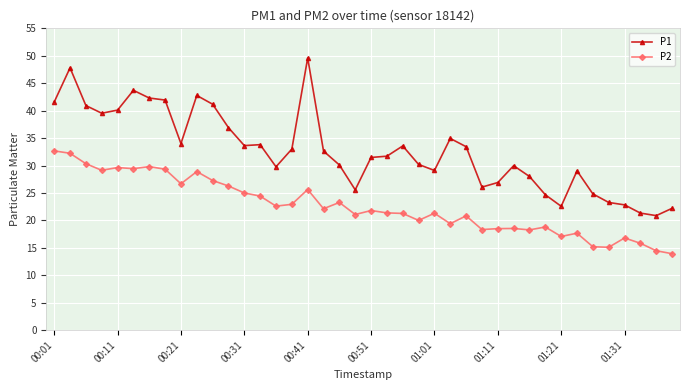

Which series has the largest total across all categories?

P1